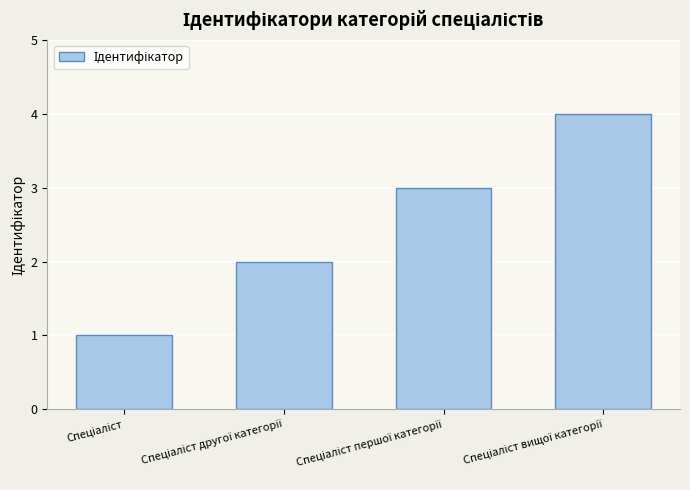

What is the difference between the maximum and minimum values?

3